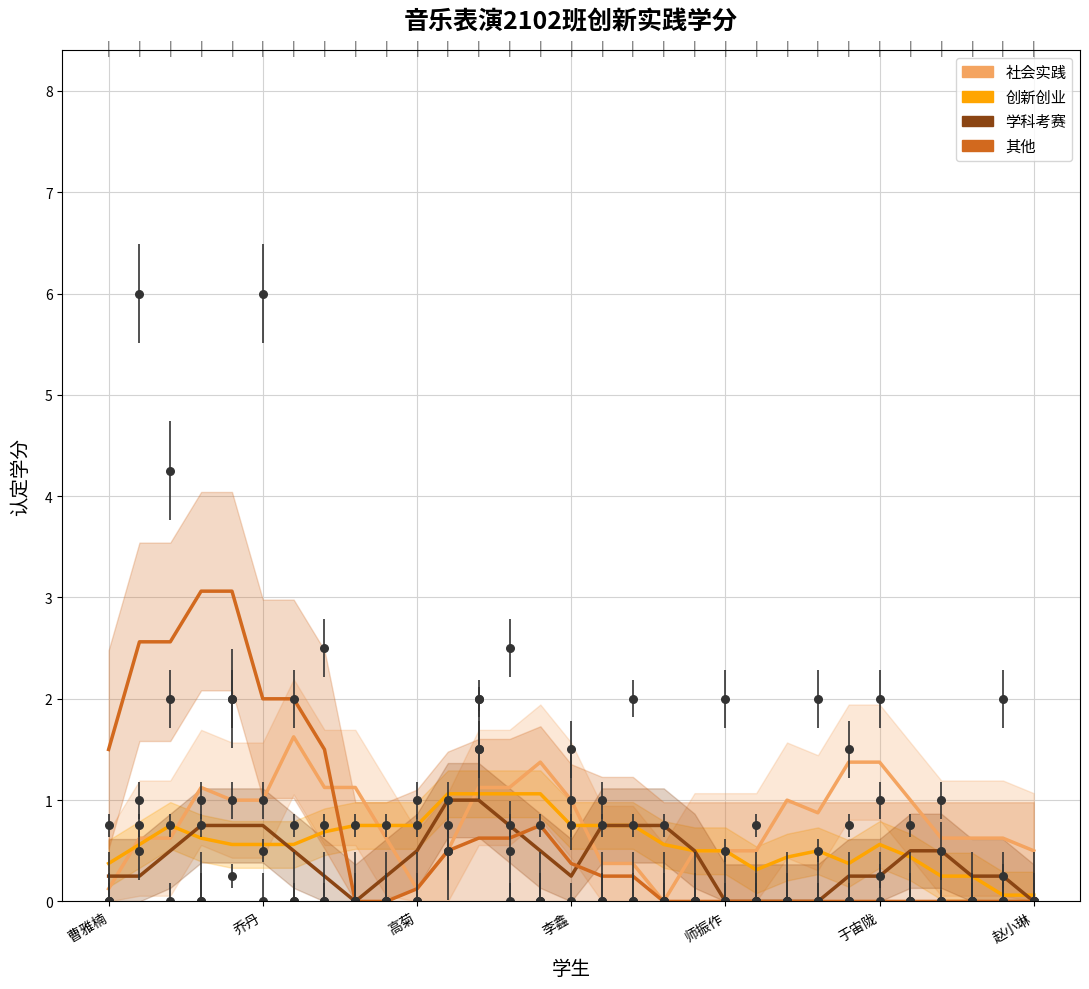

Which series has the largest total across all categories?

社会实践